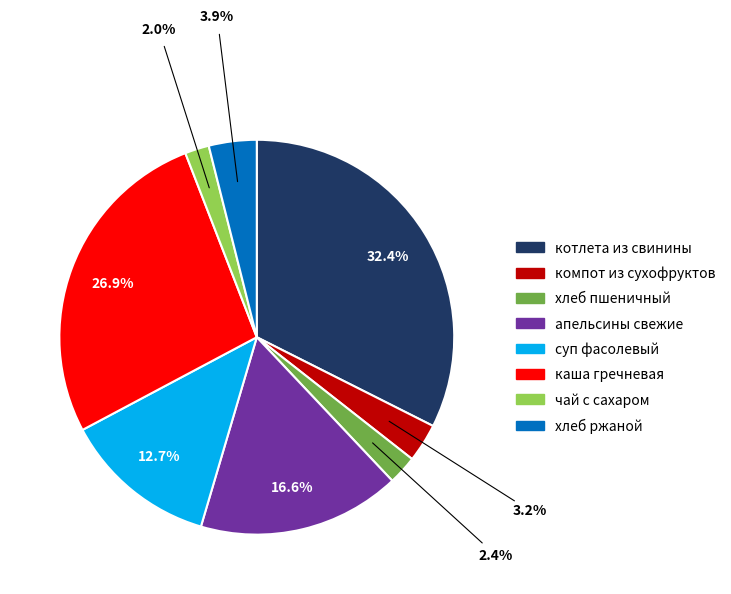

To the nearest percent, what is the difference between the largest and smallest slice percentages?

30%